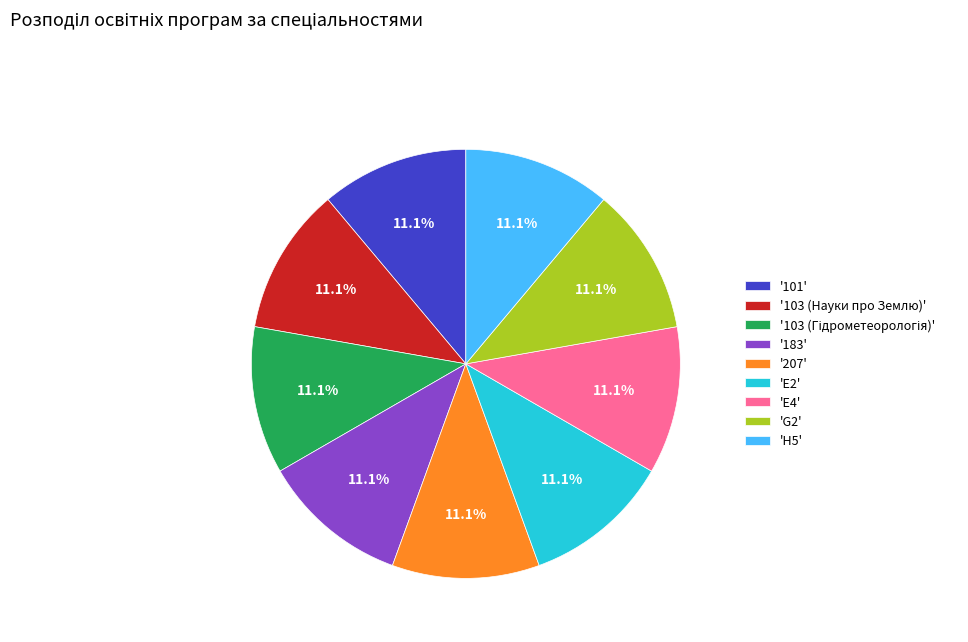

Approximately how many times larger is the value at '103 (Науки про Землю)' compared to 'H5'?

1.0